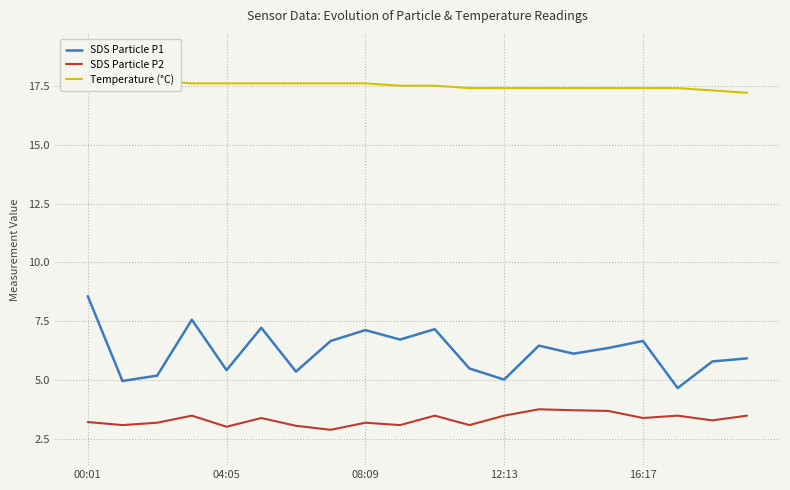

What is the minimum value shown in the chart?

2.9